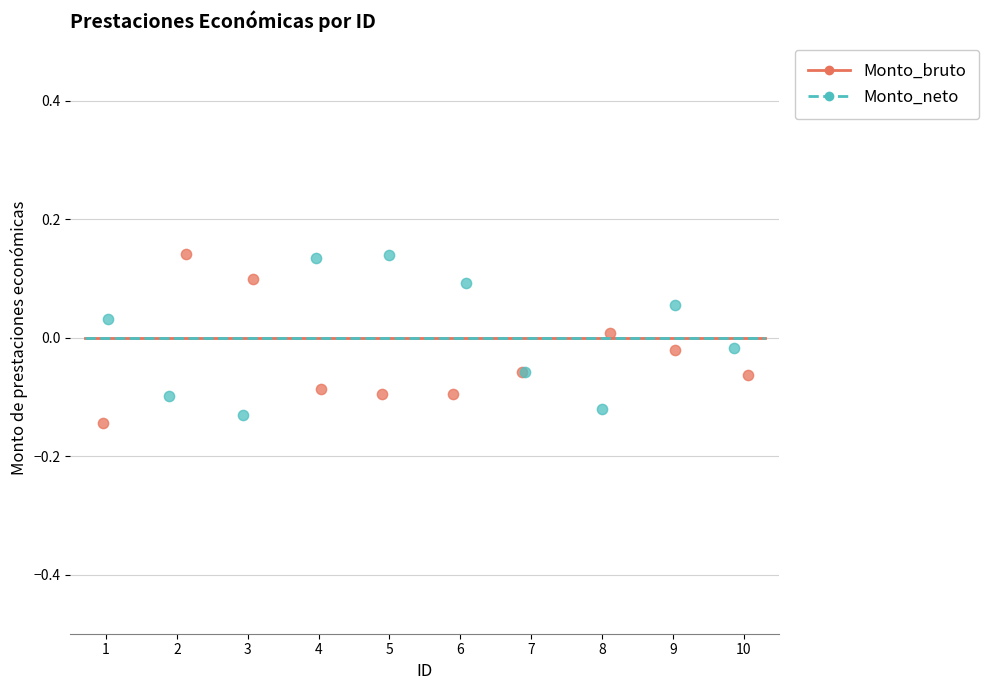

Which series has the widest spread of Y values?

Monto_bruto